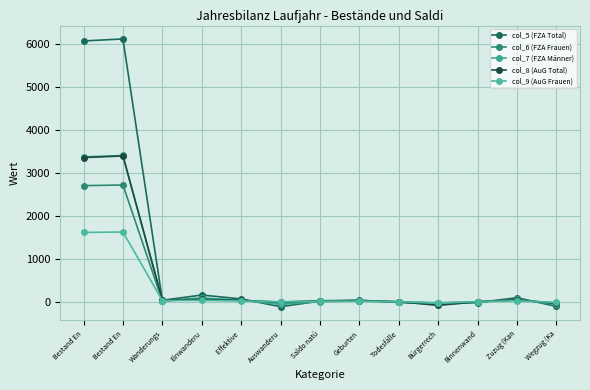

Reading left to right, extract all data points from this chart.

col_5 (FZA Total): Bestand En=6075	Bestand En=6122	Wanderungs=29	Einwanderu=152	Effektive =61	Auswanderu=-120	Saldo natü=10	Geburten=31	Todesfälle=-21	Bürgerrech=-62	Binnenwand=-24	Zuzug (Kan=89	Wegzug (Ka=-113
col_6 (FZA Frauen): Bestand En=2702	Bestand En=2717	Wanderungs=13	Einwanderu=66	Effektive =33	Auswanderu=-54	Saldo natü=12	Geburten=19	Todesfälle=-7	Bürgerrech=-35	Binnenwand=-6	Zuzug (Kan=40	Wegzug (Ka=-46
col_7 (FZA Männer): Bestand En=3373	Bestand En=3405	Wanderungs=16	Einwanderu=86	Effektive =28	Auswanderu=-66	Saldo natü=-2	Geburten=12	Todesfälle=-14	Bürgerrech=-27	Binnenwand=-18	Zuzug (Kan=49	Wegzug (Ka=-67
col_8 (AuG Total): Bestand En=3357	Bestand En=3394	Wanderungs=36	Einwanderu=51	Effektive =27	Auswanderu=-13	Saldo natü=20	Geburten=22	Todesfälle=-2	Bürgerrech=-90	Binnenwand=-2	Zuzug (Kan=37	Wegzug (Ka=-39
col_9 (AuG Frauen): Bestand En=1611	Bestand En=1621	Wanderungs=24	Einwanderu=28	Effektive =13	Auswanderu=-5	Saldo natü=9	Geburten=10	Todesfälle=-1	Bürgerrech=-41	Binnenwand=-1	Zuzug (Kan=18	Wegzug (Ka=-19